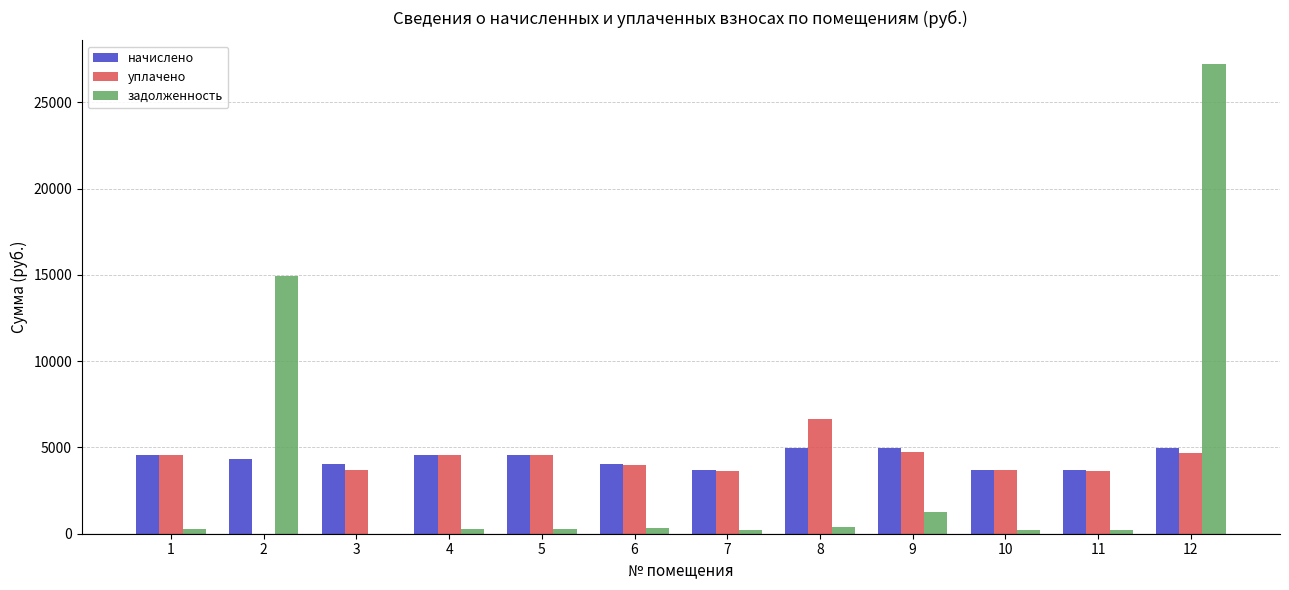

The value of уплачено at 10 is 3670.4. True or false?

True